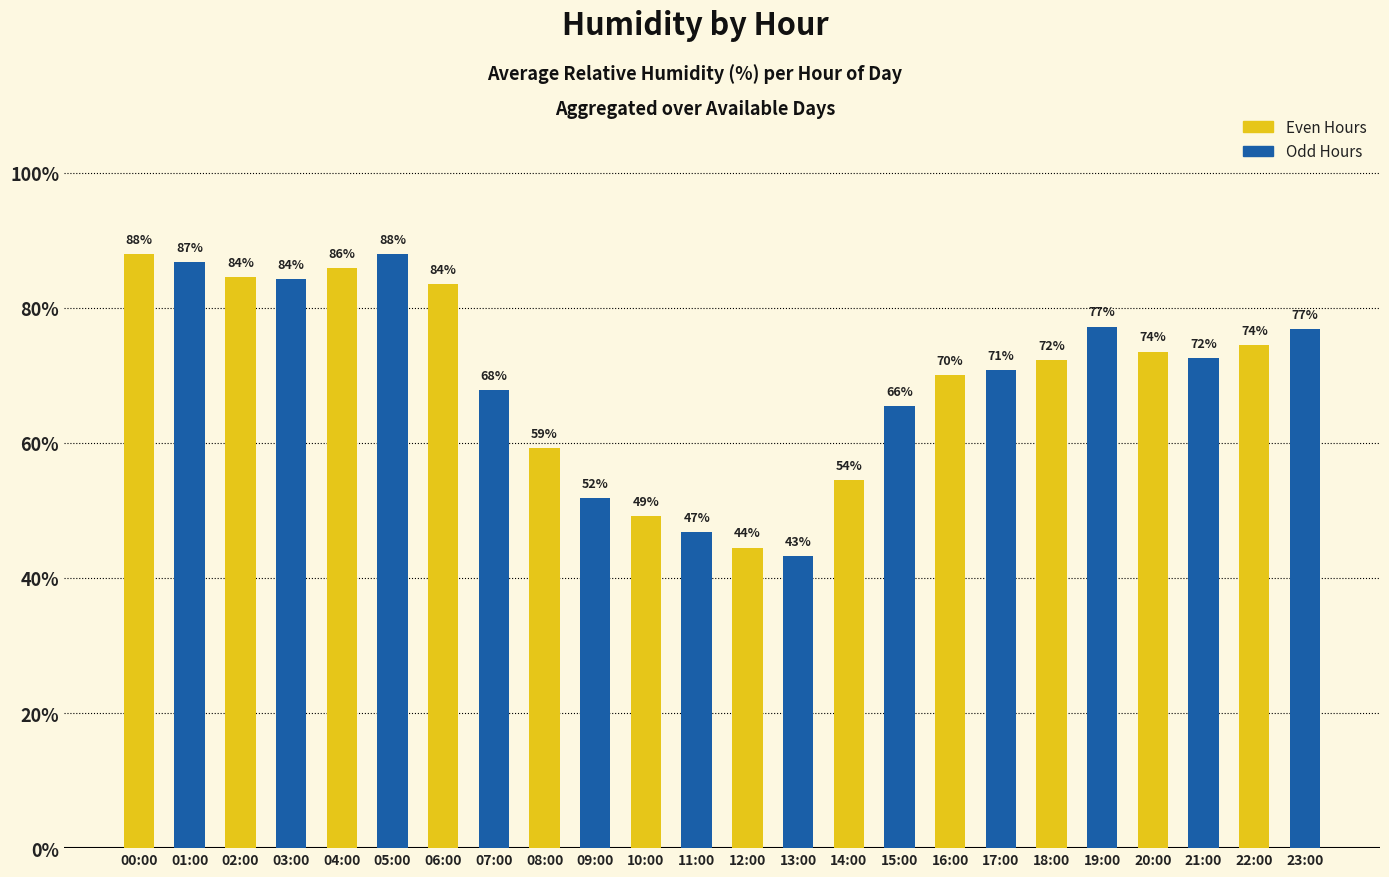

Approximately how many times larger is the value at 10:00 compared to 12:00?

1.1